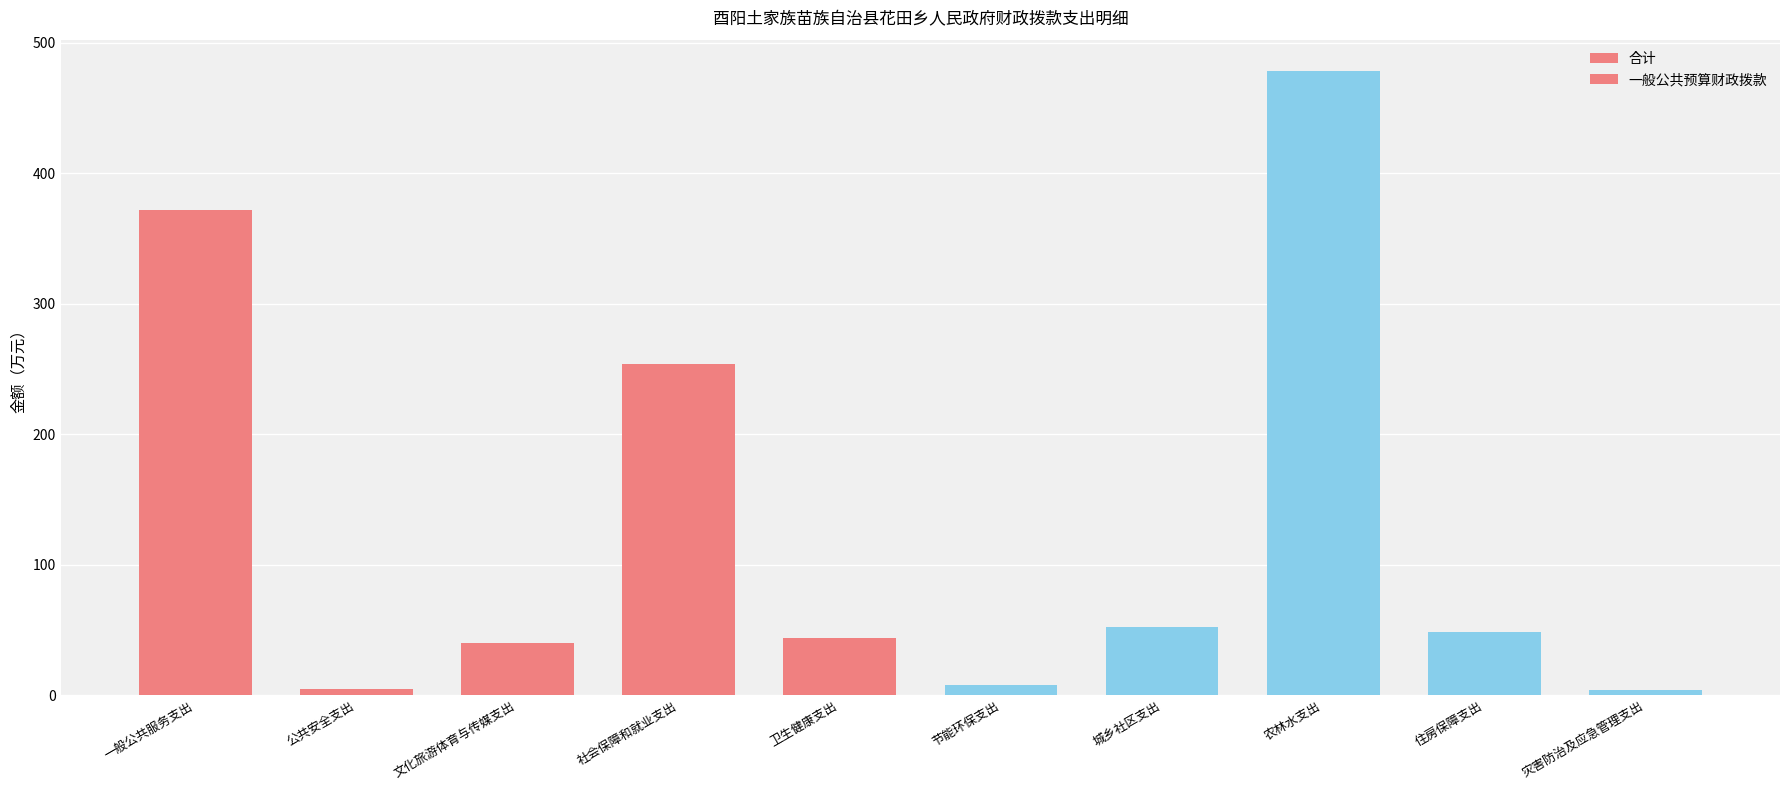

Which has a higher value, 城乡社区支出 or 一般公共服务支出?

一般公共服务支出